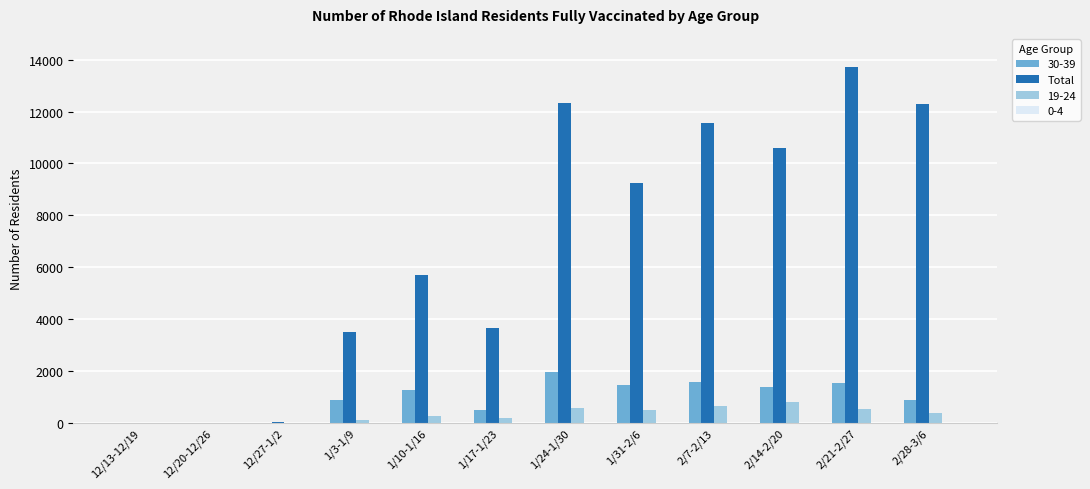

The value of 30-39 at 1/10-1/16 is 556. True or false?

False